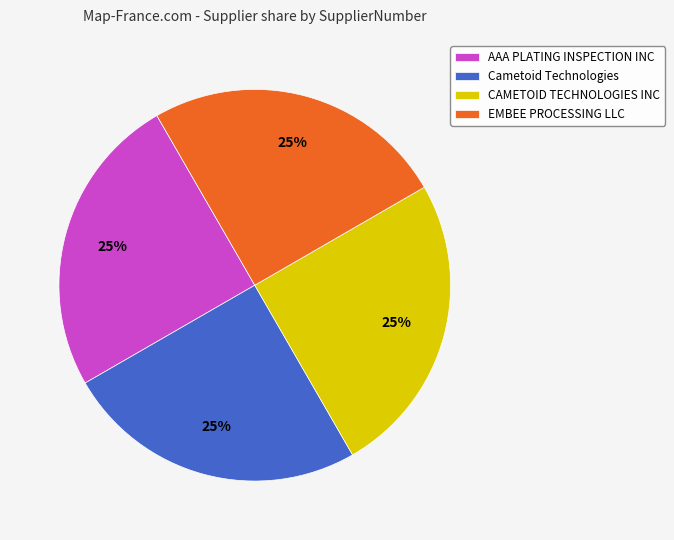

What is the ratio of the value at EMBEE PROCESSING LLC to the value at AAA PLATING INSPECTION INC?

1.0